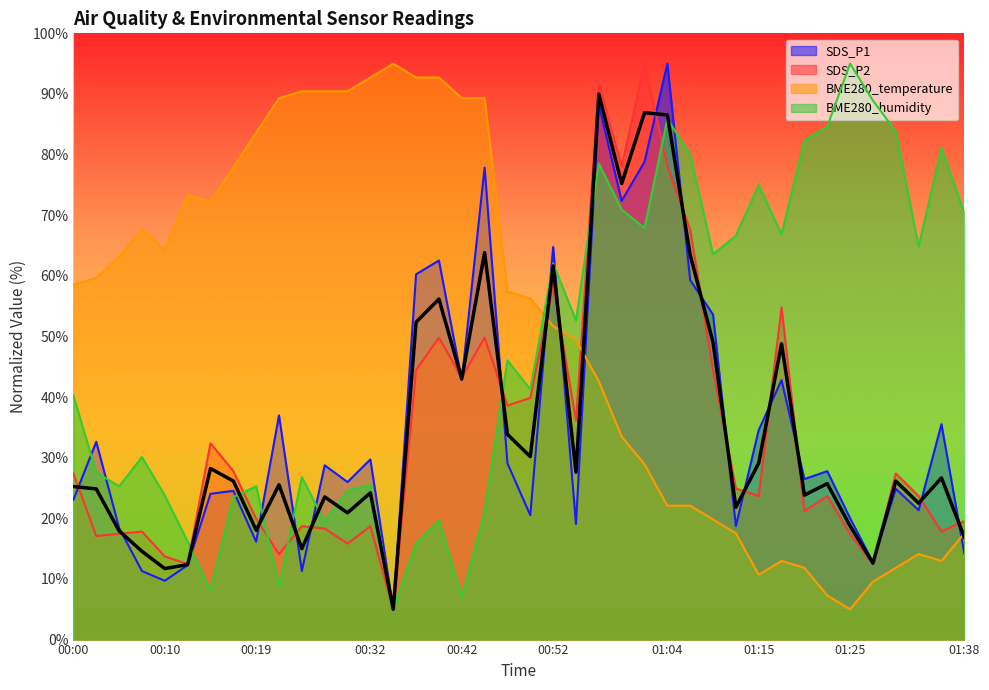

Which series changed the most between 00:24 and 01:31?

BME280_temperature